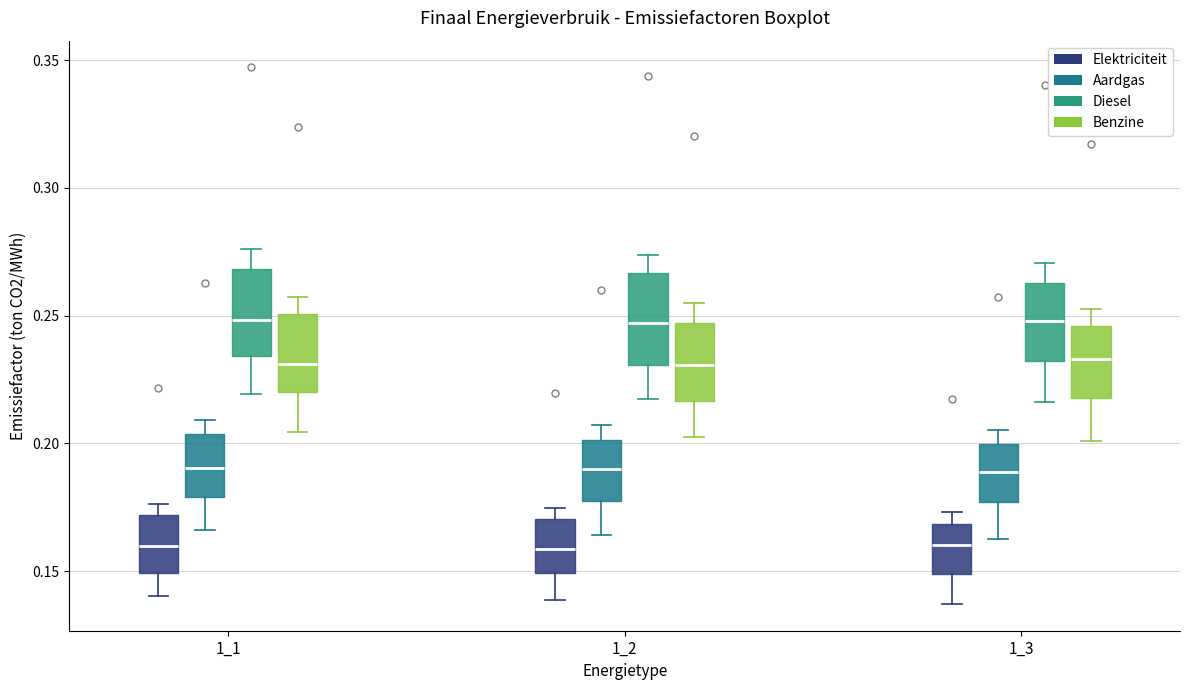

Reading left to right, transcribe this box plot: for each box, give where its median line is, the range the box spans, and where its two whiskers end, as read against the y-axis. The values are not printed on the chart, so give them approximately, as read against the axis.

1_1 (Elektriciteit): median 0.160, box 0.150 to 0.170, whiskers 0.140 to 0.175
1_1 (Aardgas): median 0.190, box 0.180 to 0.205, whiskers 0.165 to 0.210
1_1 (Diesel): median 0.250, box 0.235 to 0.270, whiskers 0.220 to 0.275
1_1 (Benzine): median 0.230, box 0.220 to 0.250, whiskers 0.205 to 0.255
1_2 (Elektriciteit): median 0.160, box 0.150 to 0.170, whiskers 0.140 to 0.175
1_2 (Aardgas): median 0.190, box 0.180 to 0.200, whiskers 0.165 to 0.205
1_2 (Diesel): median 0.245, box 0.230 to 0.265, whiskers 0.215 to 0.275
1_2 (Benzine): median 0.230, box 0.215 to 0.245, whiskers 0.205 to 0.255
1_3 (Elektriciteit): median 0.160, box 0.150 to 0.170, whiskers 0.135 to 0.175
1_3 (Aardgas): median 0.190, box 0.175 to 0.200, whiskers 0.165 to 0.205
1_3 (Diesel): median 0.250, box 0.230 to 0.265, whiskers 0.215 to 0.270
1_3 (Benzine): median 0.235, box 0.220 to 0.245, whiskers 0.200 to 0.255